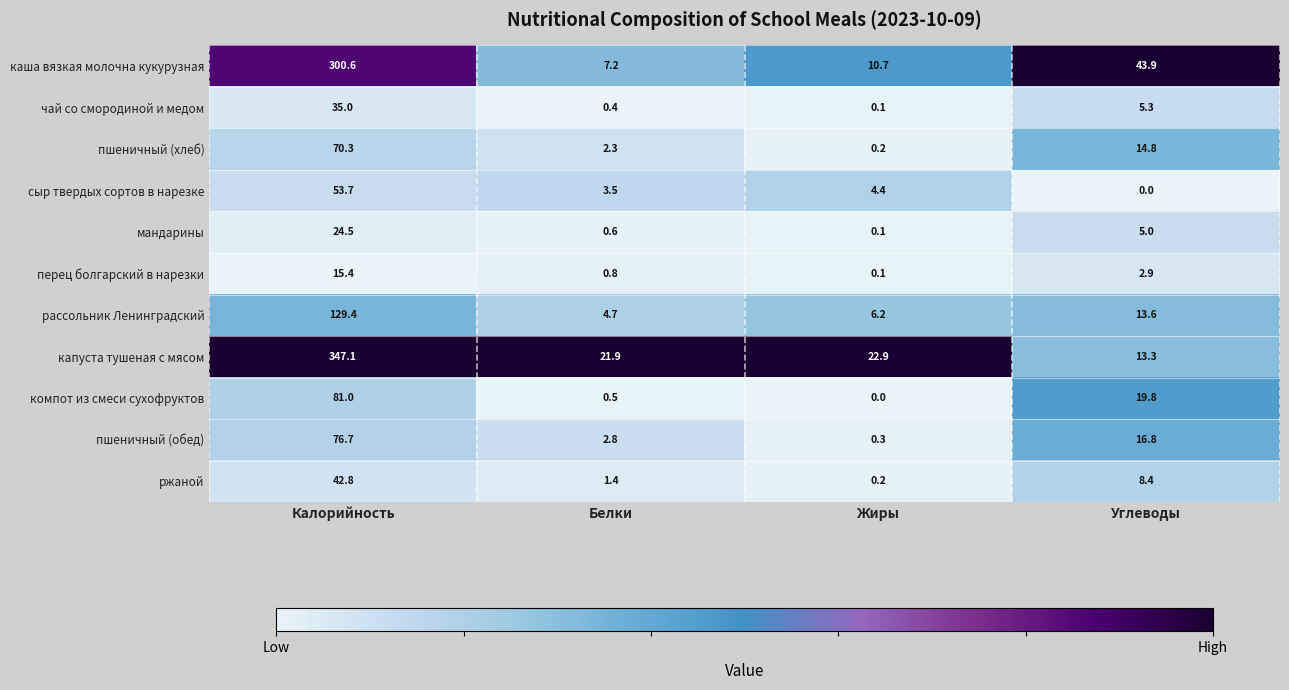

Between Калорийность and Белки, which series saw the biggest shift?

капуста тушеная с мясом